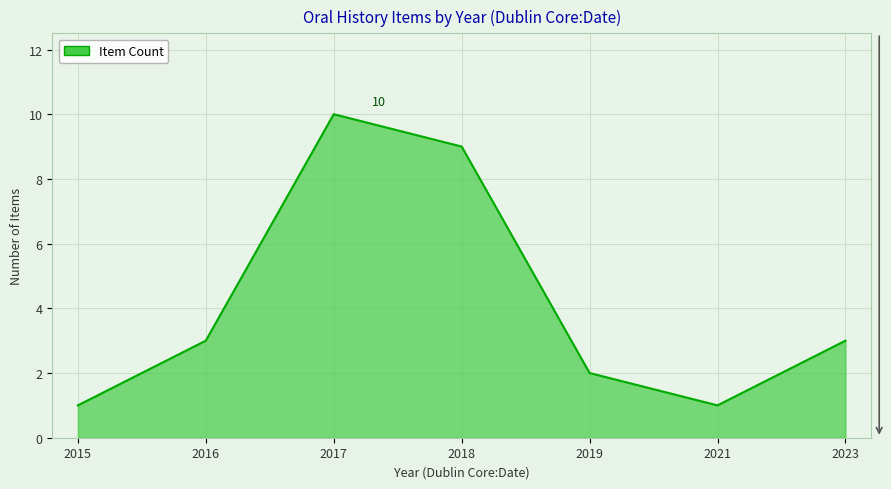

Reading right to left, what are all the values shown in this chart?

3	1	2	9	10	3	1